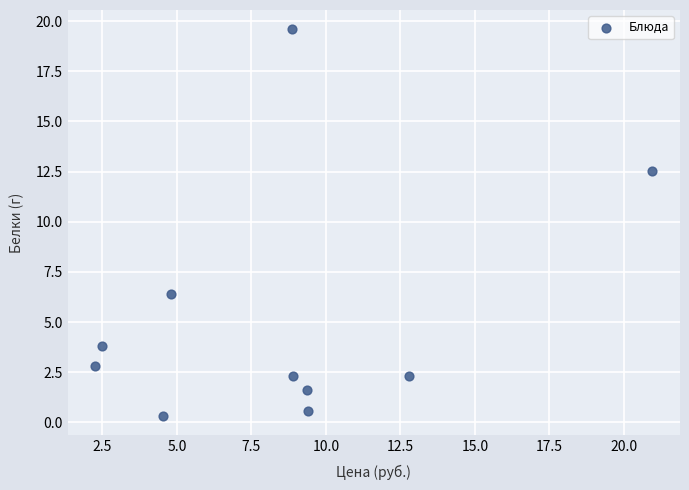

What Y value in the scatter plot is closest to 9?

6.4